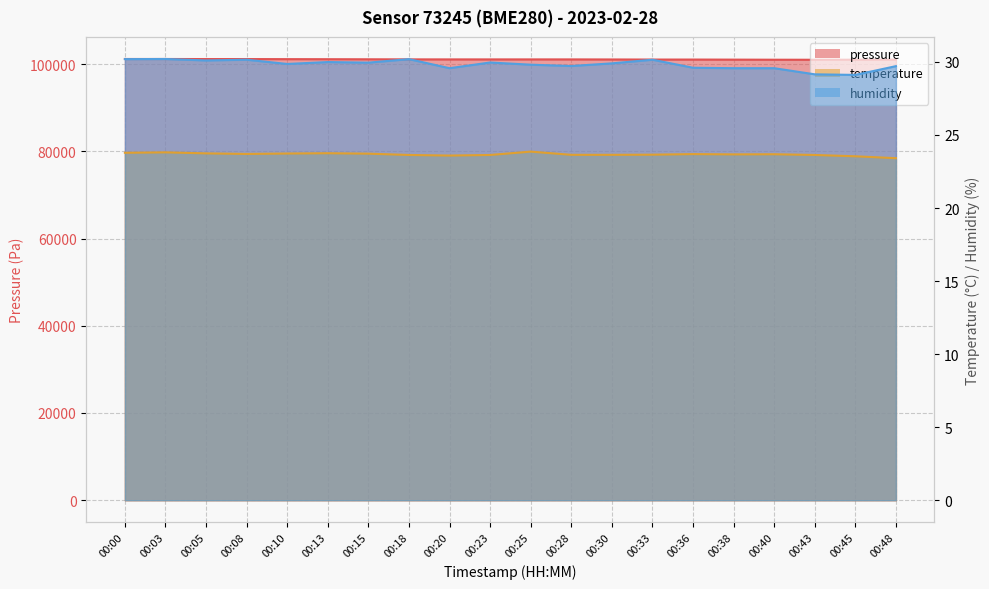

How many data points in pressure are above 101067?

11